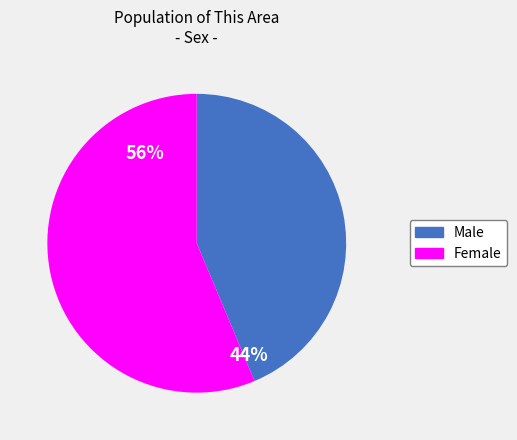

To the nearest percent, what is the average slice percentage?

50%